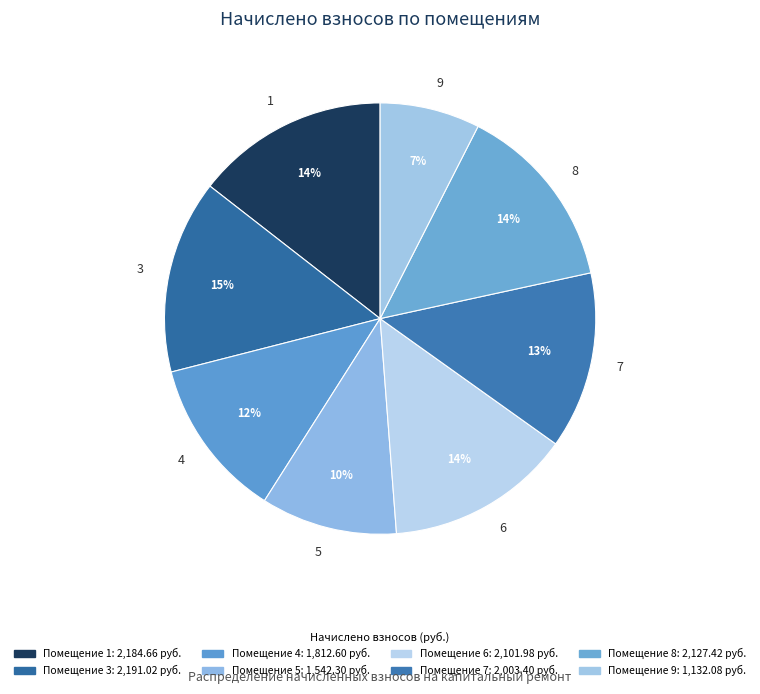

Approximately how many times larger is the value at 8 compared to 7?

1.1